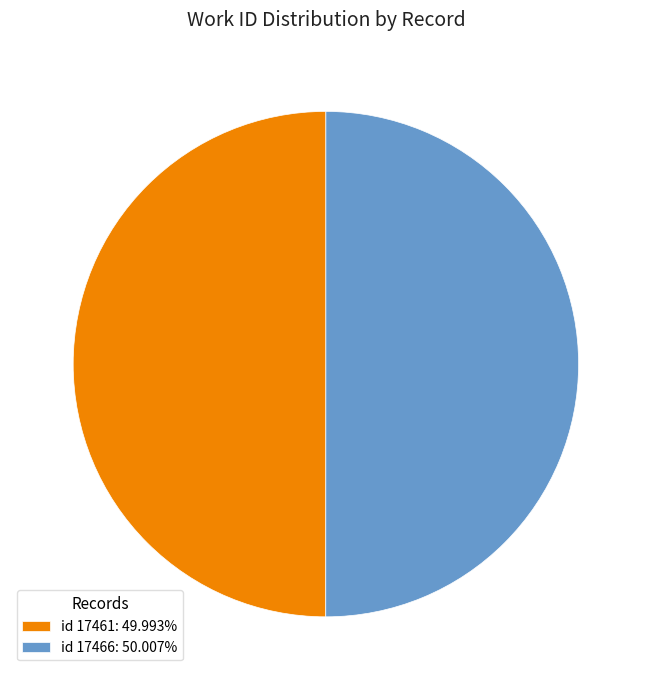

Is the sum of id 17466: 50.007% and id 17461: 49.993% greater than half?

Yes